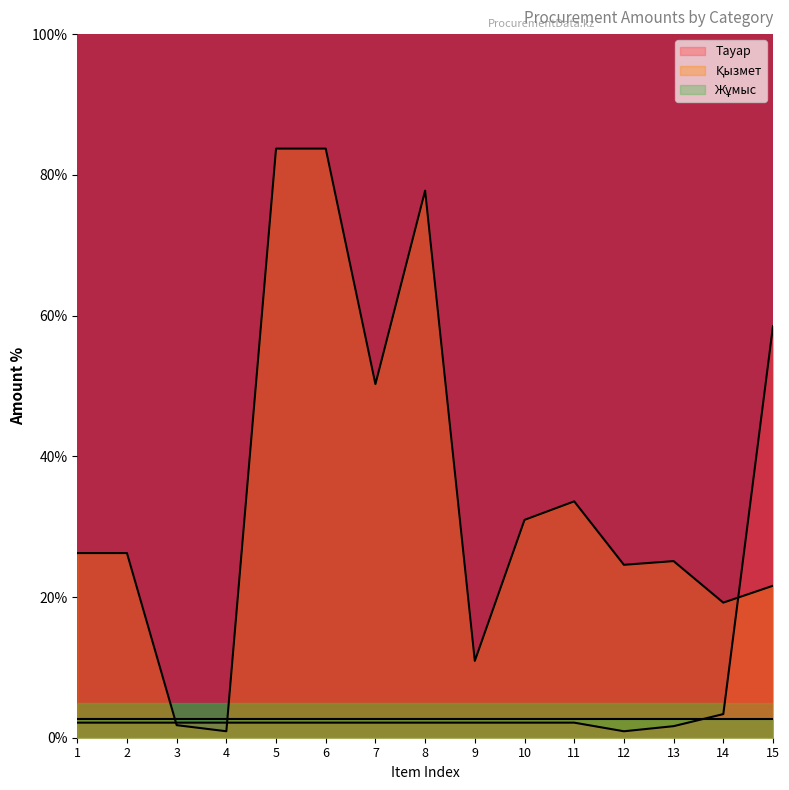

The value of Қызмет at 7 is 31.3. True or false?

False